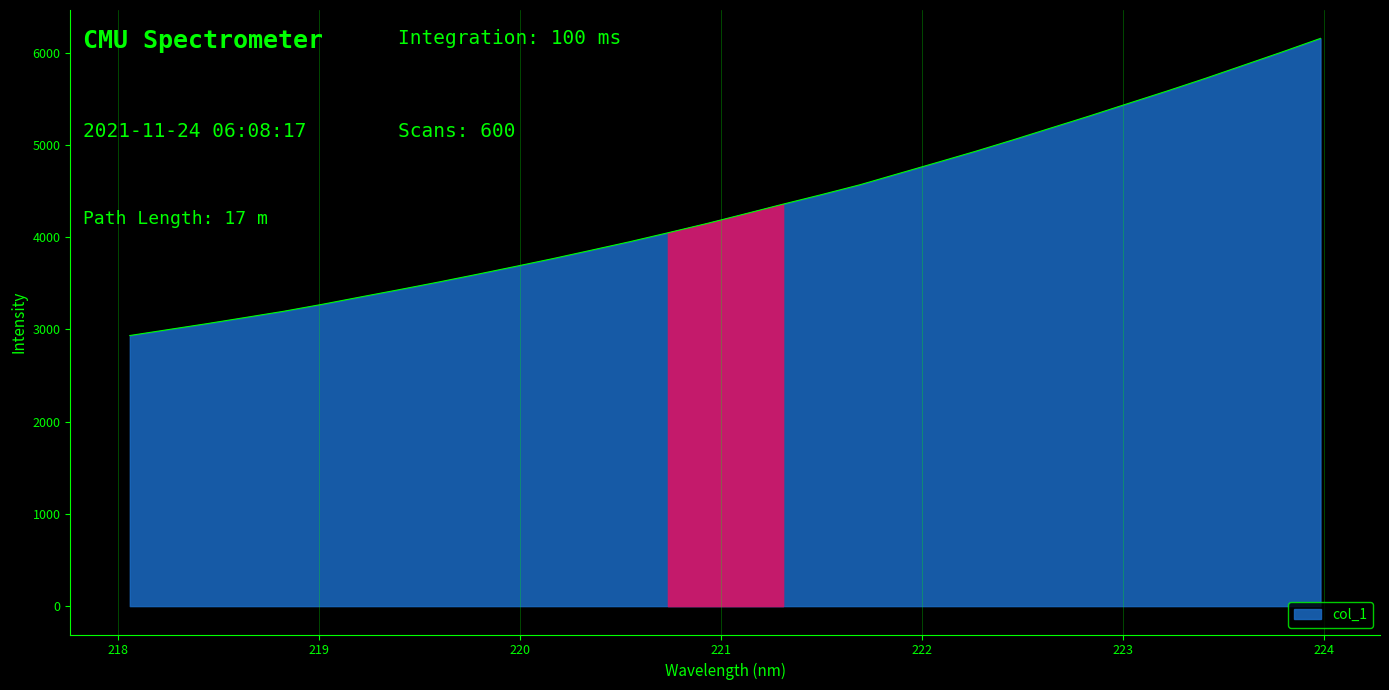

What is the difference between the maximum and minimum values?

3220.8